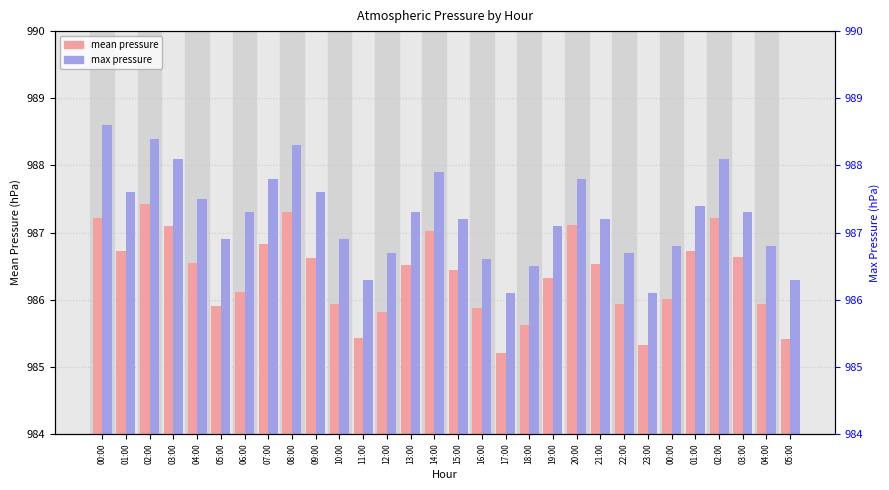

Reading left to right, list all the values displayed in this chart.

mean pressure: 00:00=987.2	01:00=986.7	02:00=987.4	03:00=987.1	04:00=986.5	05:00=985.9	06:00=986.1	07:00=986.8	08:00=987.3	09:00=986.6	10:00=985.9	11:00=985.4	12:00=985.8	13:00=986.5	14:00=987.0	15:00=986.4	16:00=985.9	17:00=985.2	18:00=985.6	19:00=986.3	20:00=987.1	21:00=986.5	22:00=985.9	23:00=985.3	00:00=986.0	01:00=986.7	02:00=987.2	03:00=986.6	04:00=985.9	05:00=985.4
max pressure: 00:00=988.6	01:00=987.6	02:00=988.4	03:00=988.1	04:00=987.5	05:00=986.9	06:00=987.3	07:00=987.8	08:00=988.3	09:00=987.6	10:00=986.9	11:00=986.3	12:00=986.7	13:00=987.3	14:00=987.9	15:00=987.2	16:00=986.6	17:00=986.1	18:00=986.5	19:00=987.1	20:00=987.8	21:00=987.2	22:00=986.7	23:00=986.1	00:00=986.8	01:00=987.4	02:00=988.1	03:00=987.3	04:00=986.8	05:00=986.3